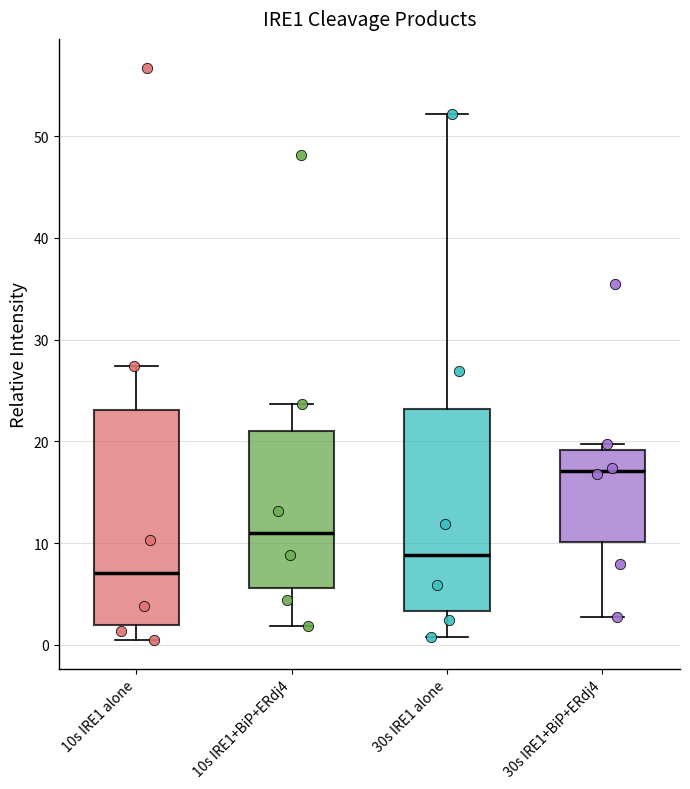

Which box's median line is the highest?

30s IRE1+BiP+ERdj4